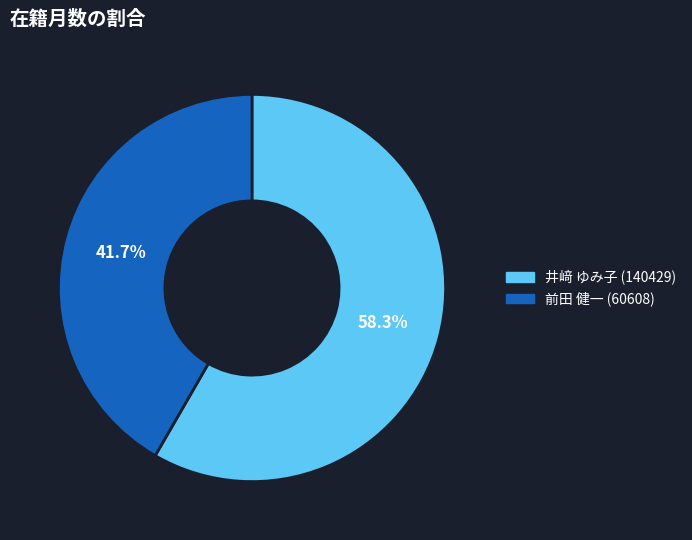

How many segments does this pie chart have?

2